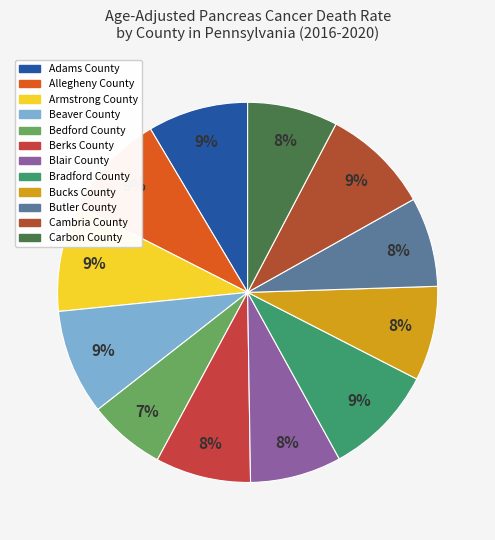

Is it true that Allegheny County is 9% of the pie?

True